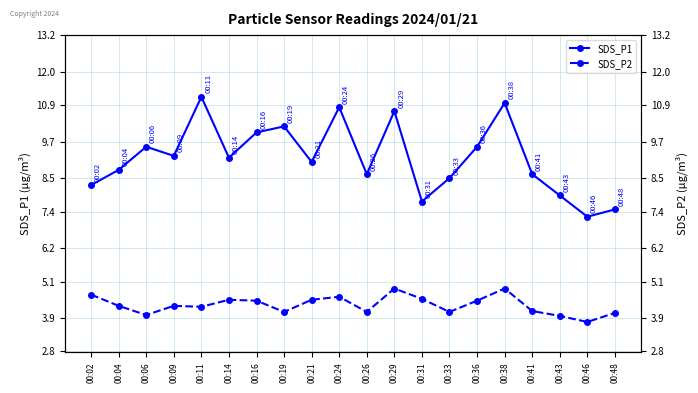

List the series in order of their overall mean, lowest first.

SDS_P2, SDS_P1